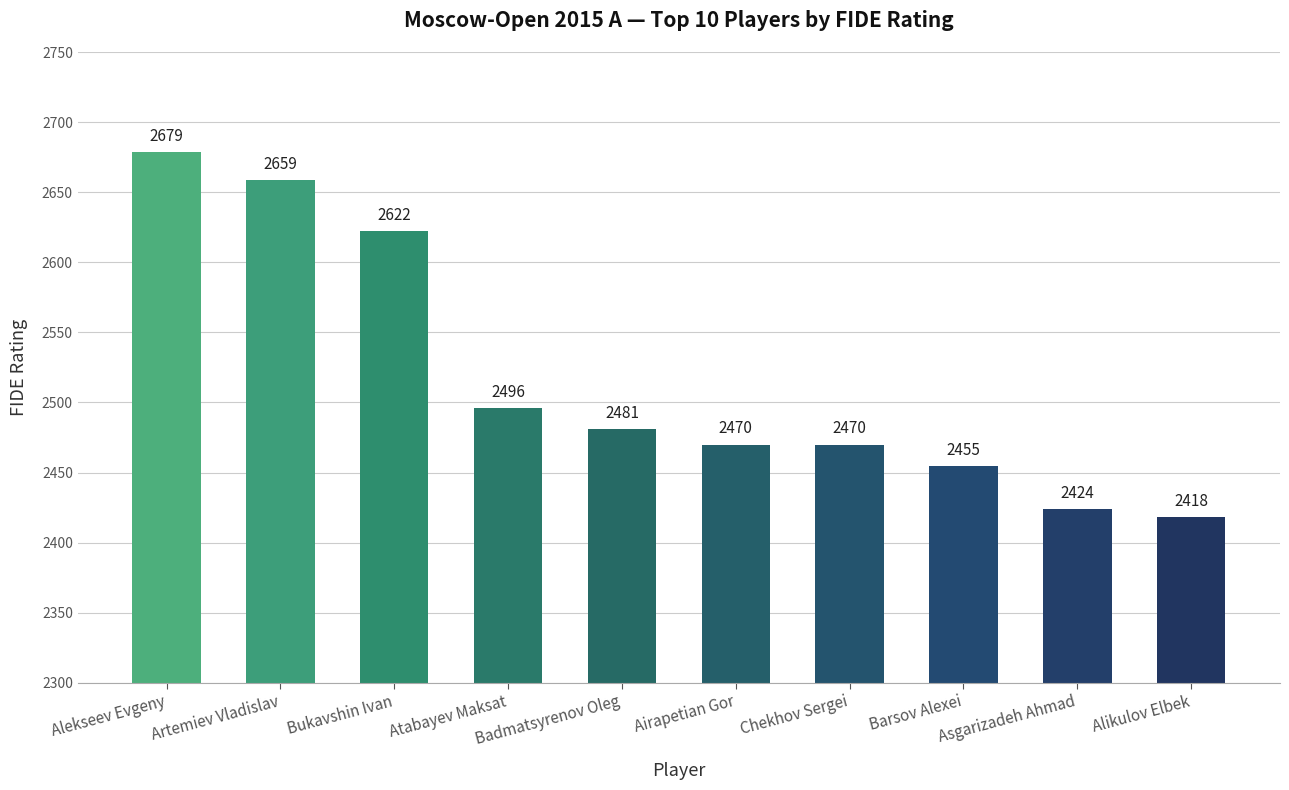

True or false: the data shows 1607 at Artemiev Vladislav.

False